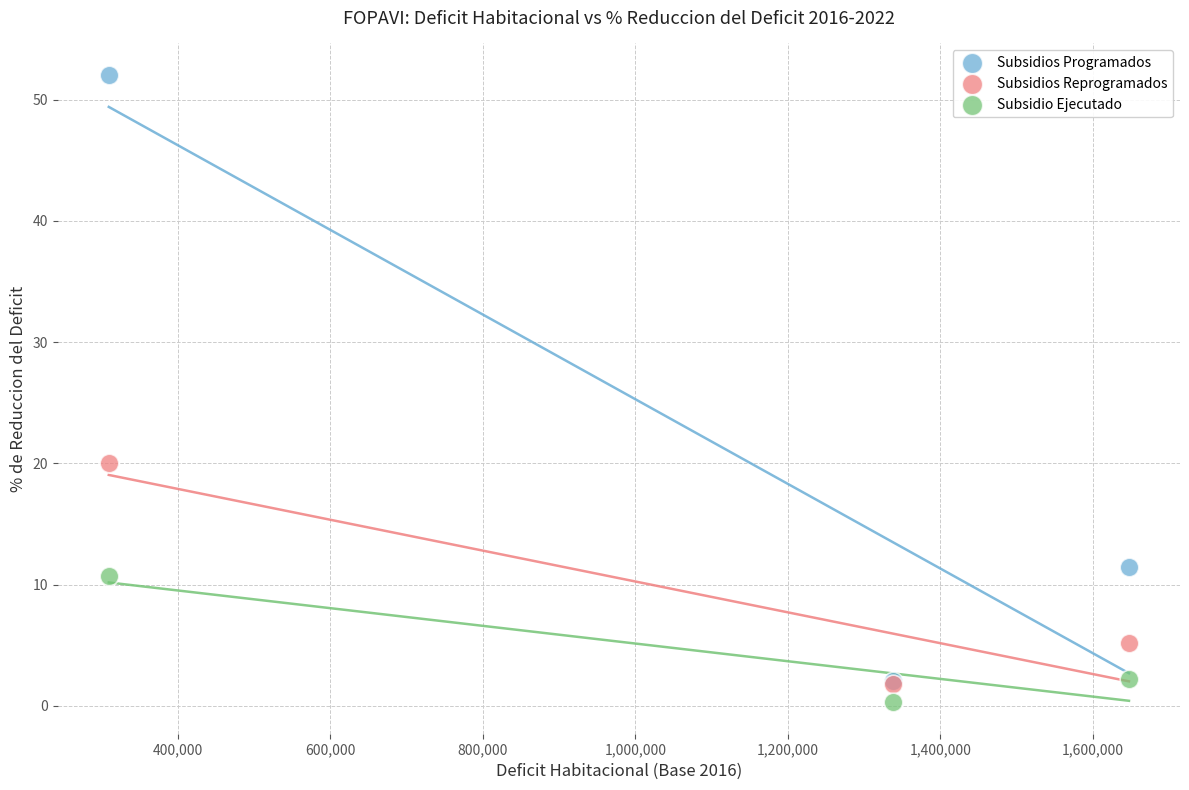

In the Subsidios Programados series, what Y value is closest to 27?

11.5